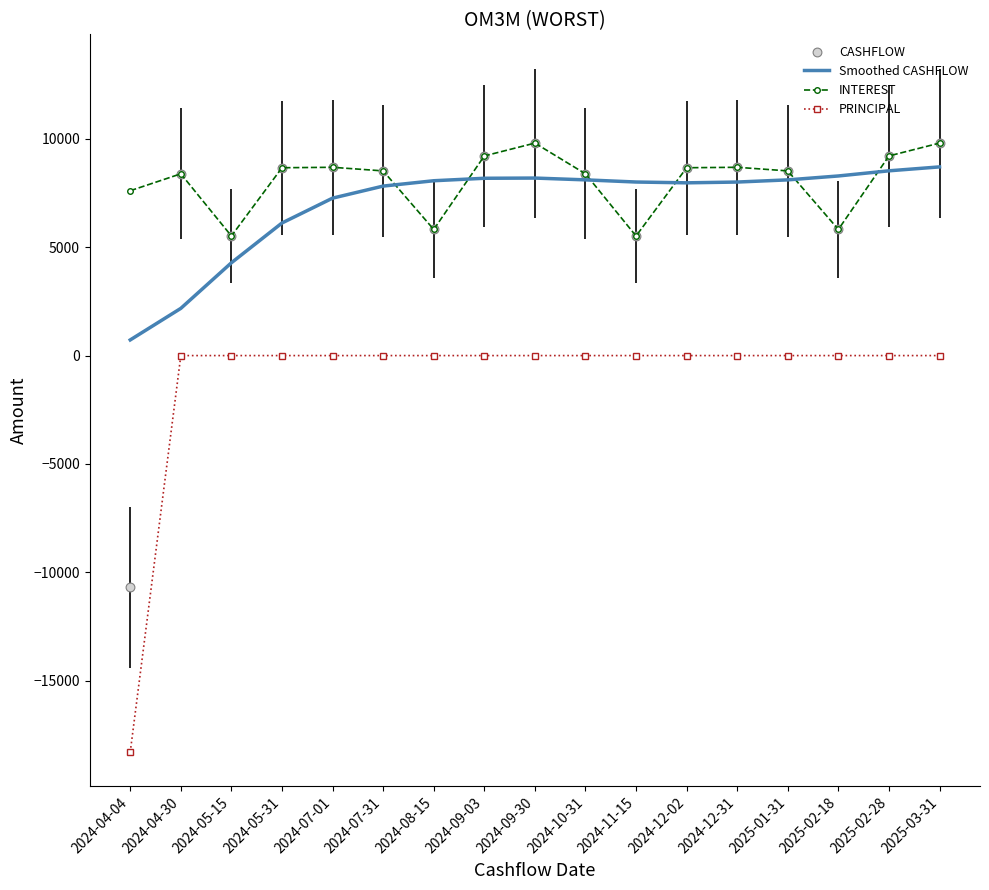

Which series has the largest total across all categories?

INTEREST